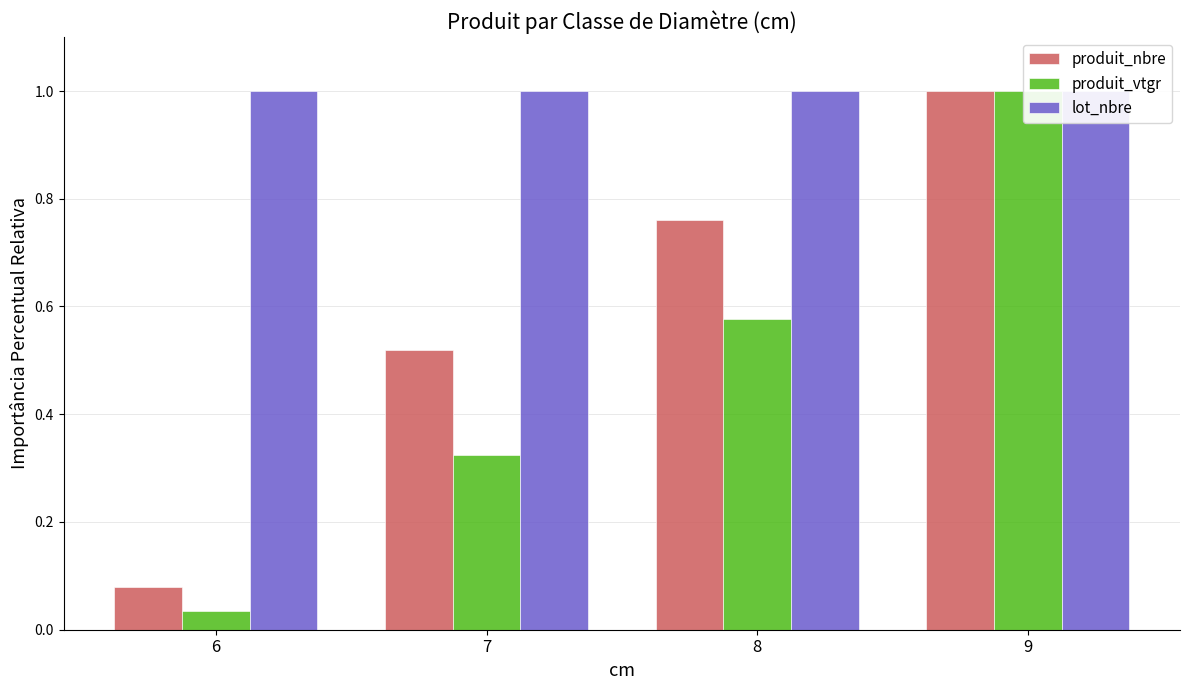

Which has a higher value, 9 or 7?

9